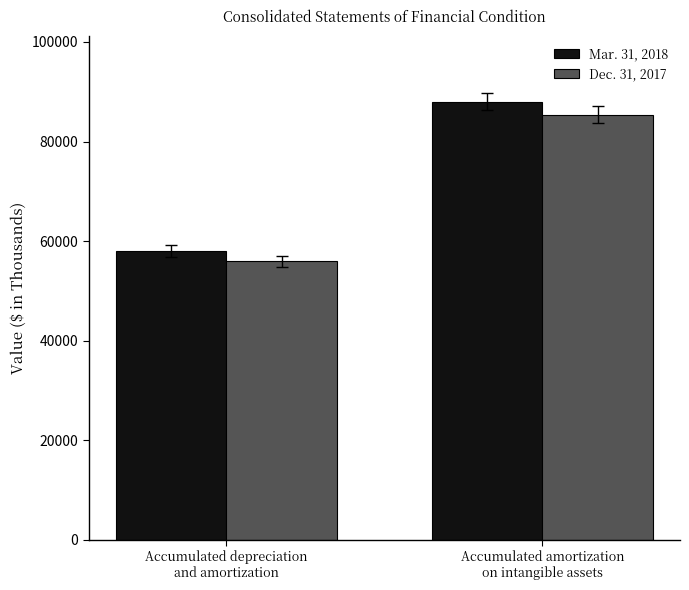

Which series has the largest range (max minus min)?

Mar. 31, 2018